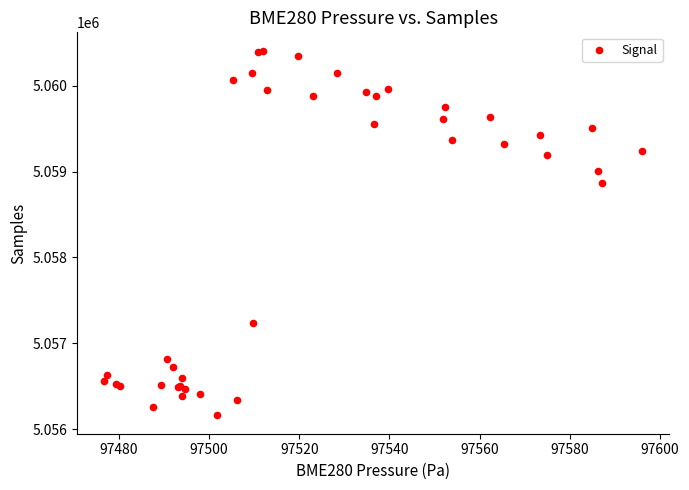

What Y value in the scatter plot is closest to 5058284?

5058872